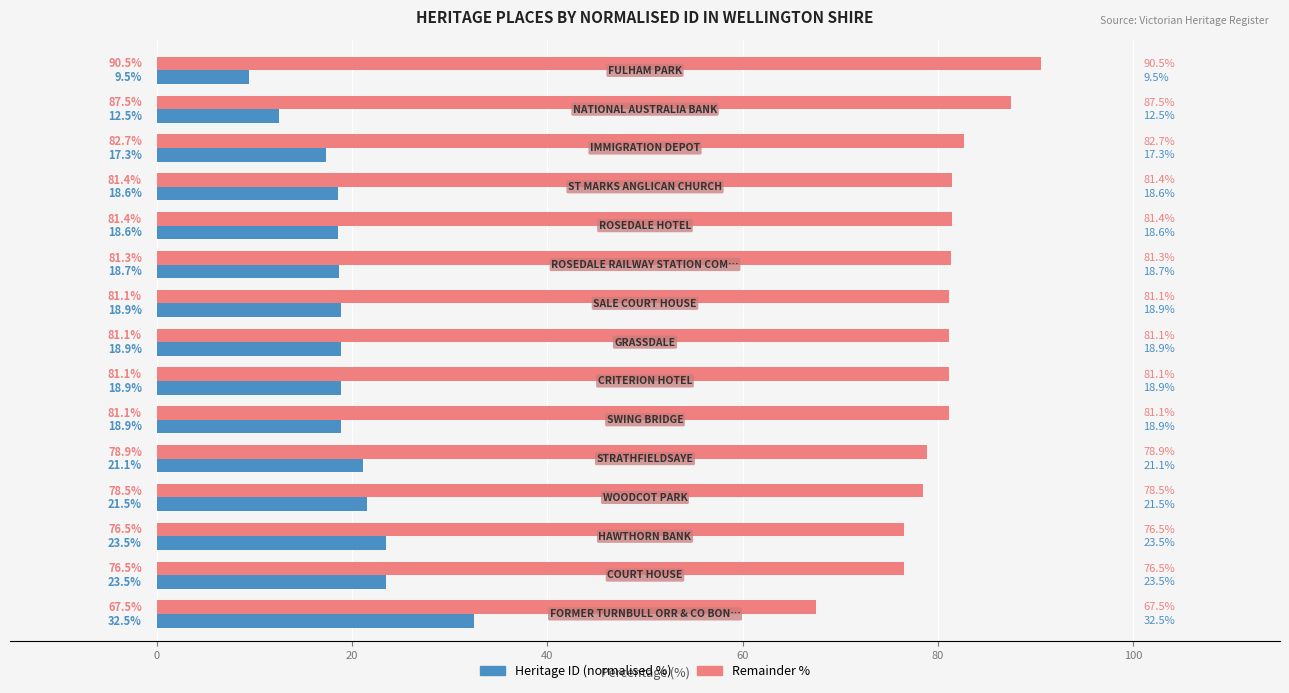

How many values in the Remainder % series are below 81?

5